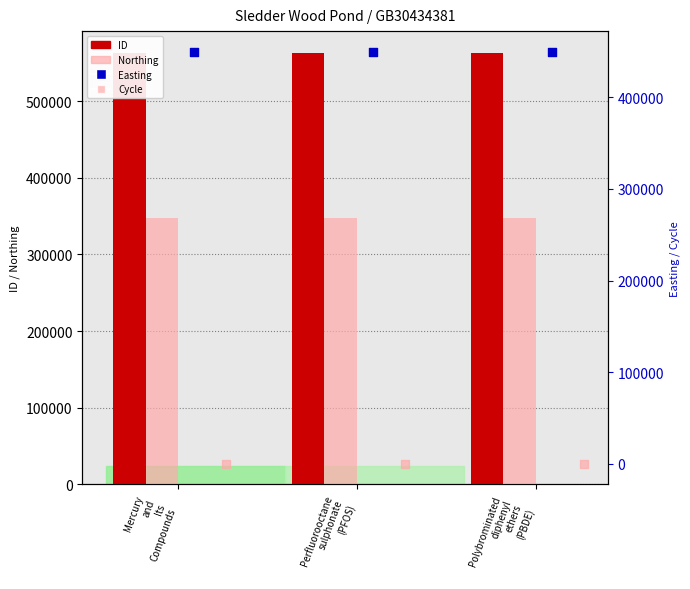

Which series has the widest spread of Y values?

ID